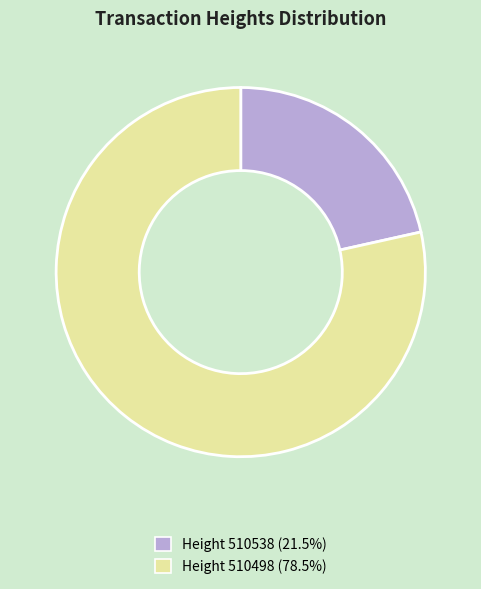

Does any single category account for the majority?

Yes